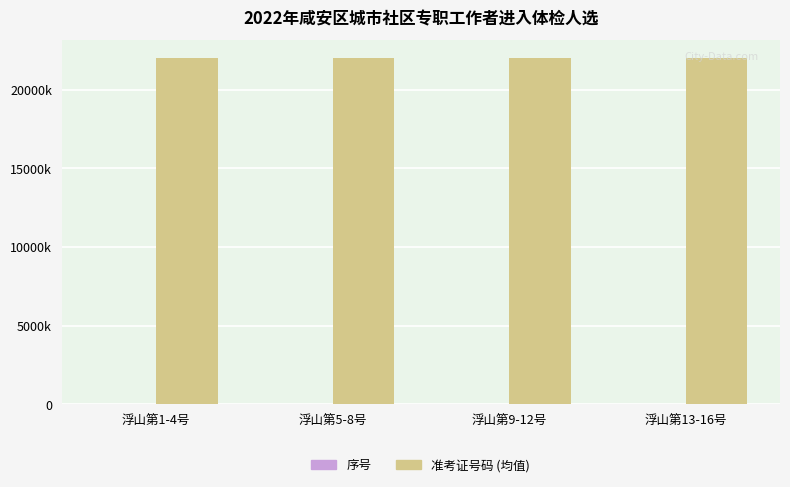

What is the average value of the 准考证号码 (均值) series?

22050489